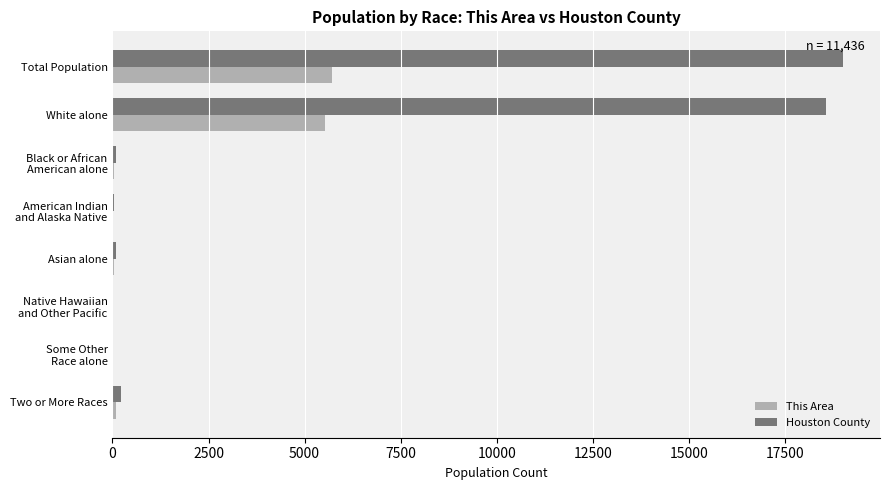

What is the sum of all Houston County values?

38054